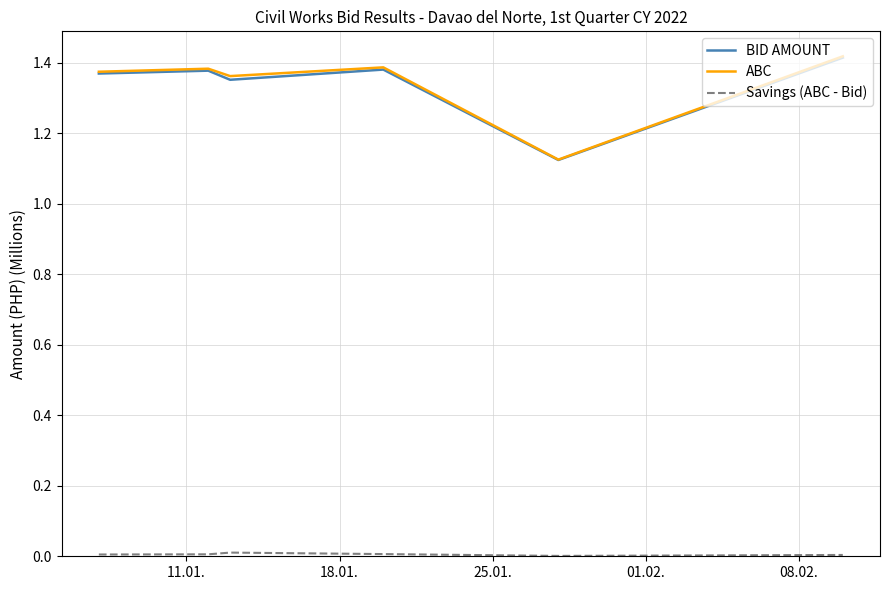

Which series has the widest spread of values?

ABC